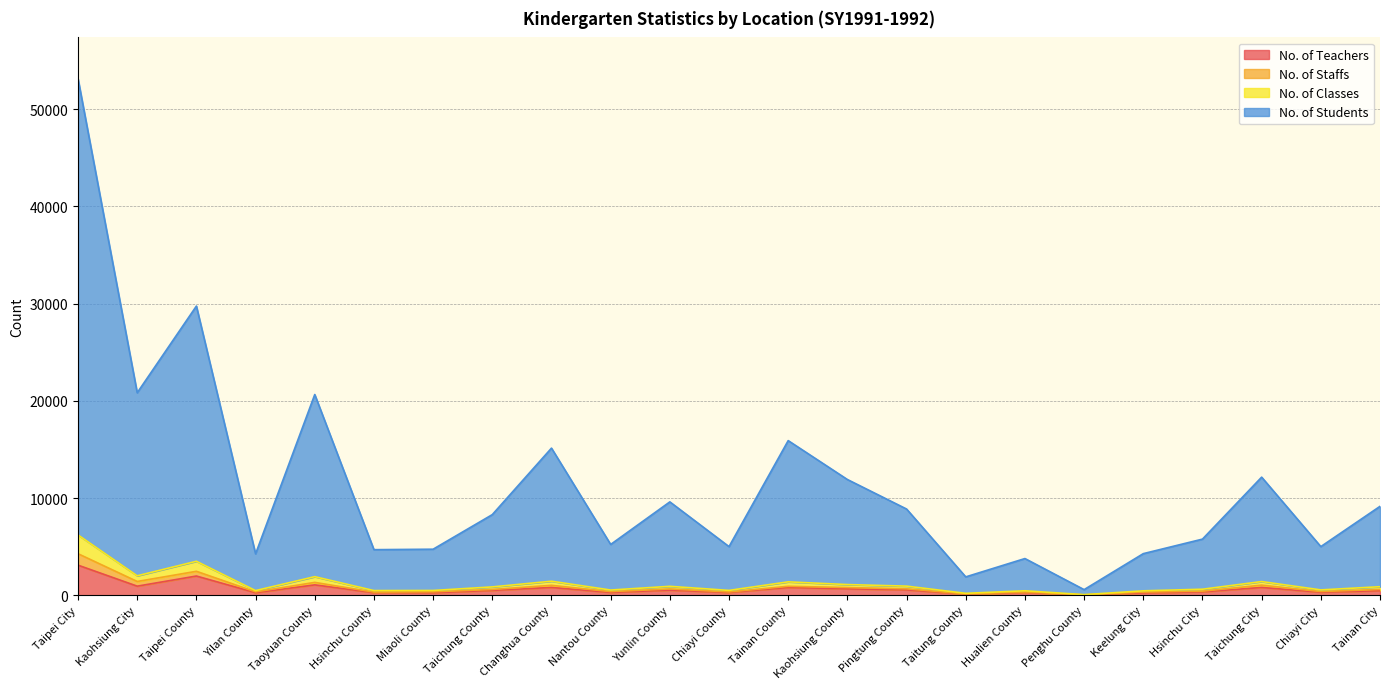

What is the label of the 12th point from the right?

Chiayi County